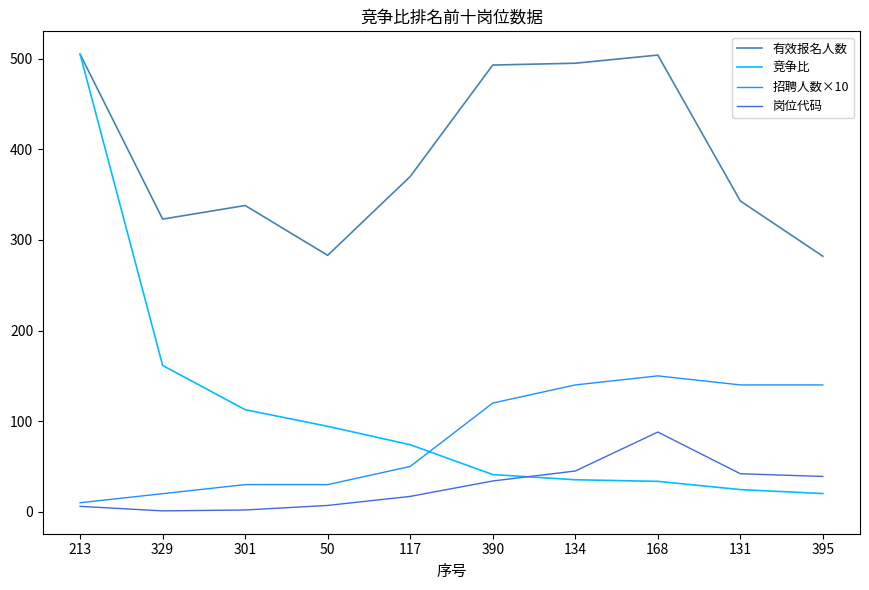

How many values in the 有效报名人数 series are below 370?

5